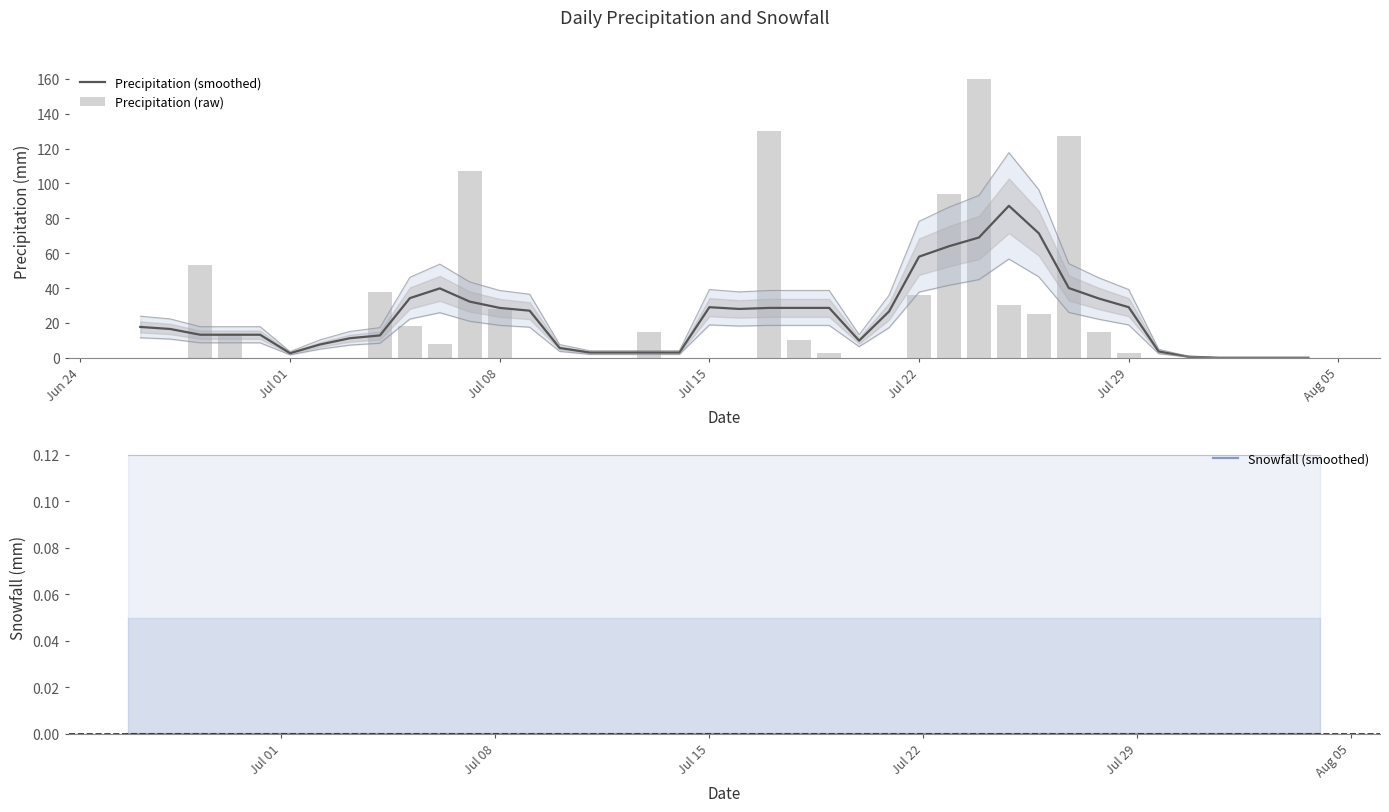

Reading left to right, transcribe all the data shown in this chart.

Precipitation (smoothed): 17.7	16.5	13.2	13.2	13.2	2.6	7.6	11.2	12.8	34.2	39.8	32.2	28.6	27.0	5.6	3.0	3.0	3.0	3.0	29.0	28.0	28.6	28.6	28.6	9.8	26.6	58.0	64.0	69.0	87.2	71.4	40.0	34.0	29.0	3.6	0.6	0.0	0.0	0.0	0.0
Precipitation (raw): 0.0	0.0	53.0	13.0	0.0	0.0	0.0	0.0	38.0	18.0	8.0	107.0	28.0	0.0	0.0	0.0	0.0	15.0	0.0	0.0	0.0	130.0	10.0	3.0	0.0	0.0	36.0	94.0	160.0	30.0	25.0	127.0	15.0	3.0	0.0	0.0	0.0	0.0	0.0	0.0
Snowfall (smoothed): 0.0	0.0	0.0	0.0	0.0	0.0	0.0	0.0	0.0	0.0	0.0	0.0	0.0	0.0	0.0	0.0	0.0	0.0	0.0	0.0	0.0	0.0	0.0	0.0	0.0	0.0	0.0	0.0	0.0	0.0	0.0	0.0	0.0	0.0	0.0	0.0	0.0	0.0	0.0	0.0